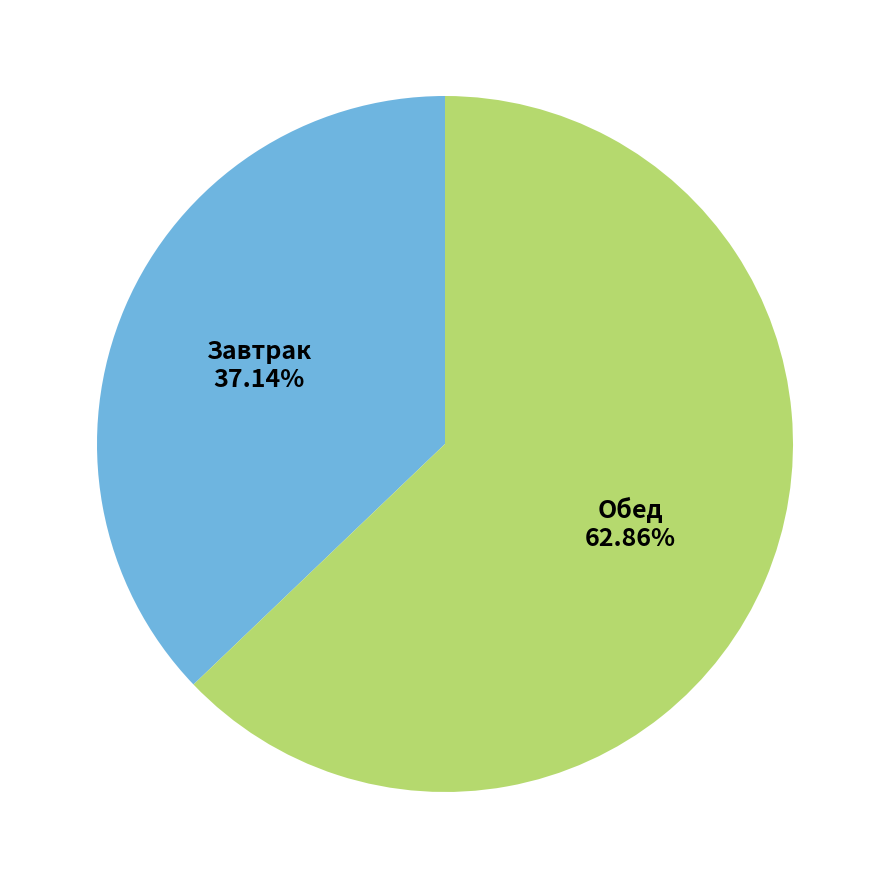

Does any single category account for the majority?

Yes